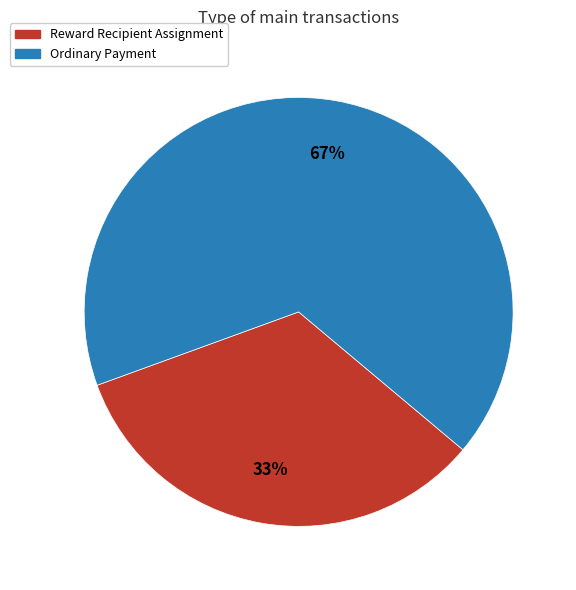

To the nearest percent, what is the average slice percentage?

50%